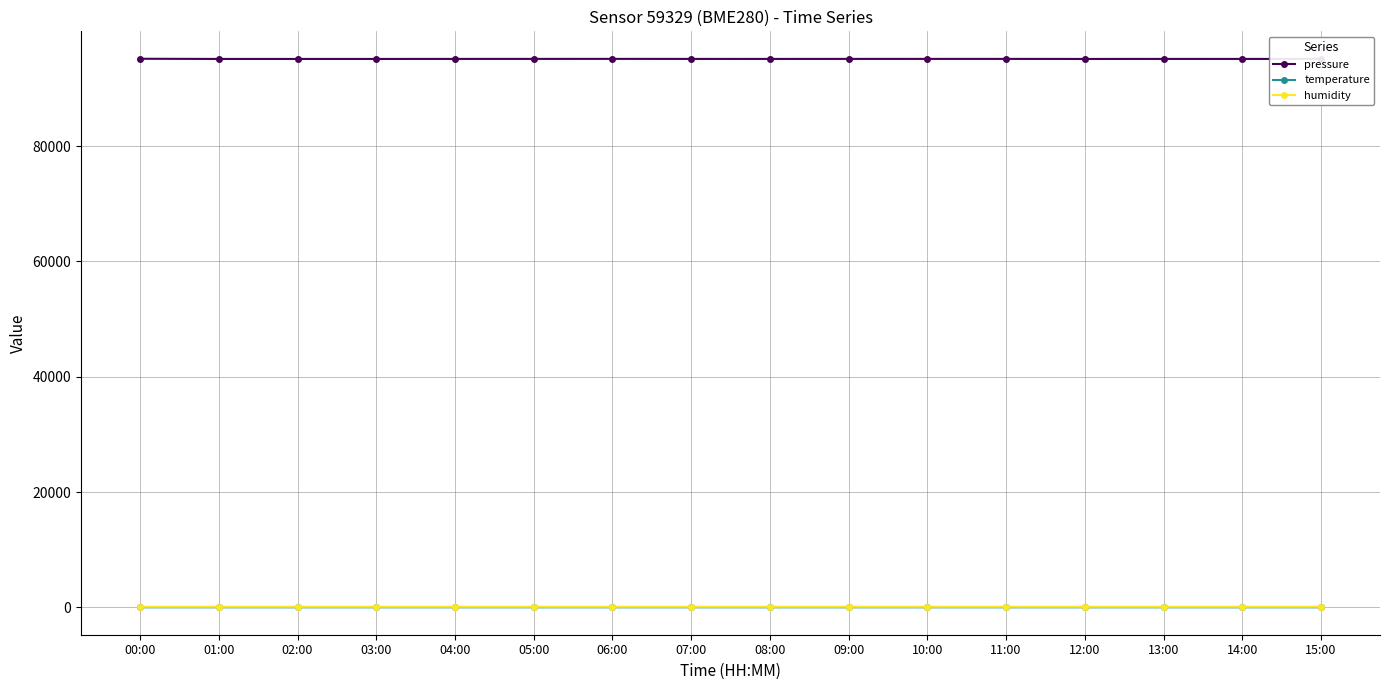

True or false: pressure and temperature intersect in this chart.

False